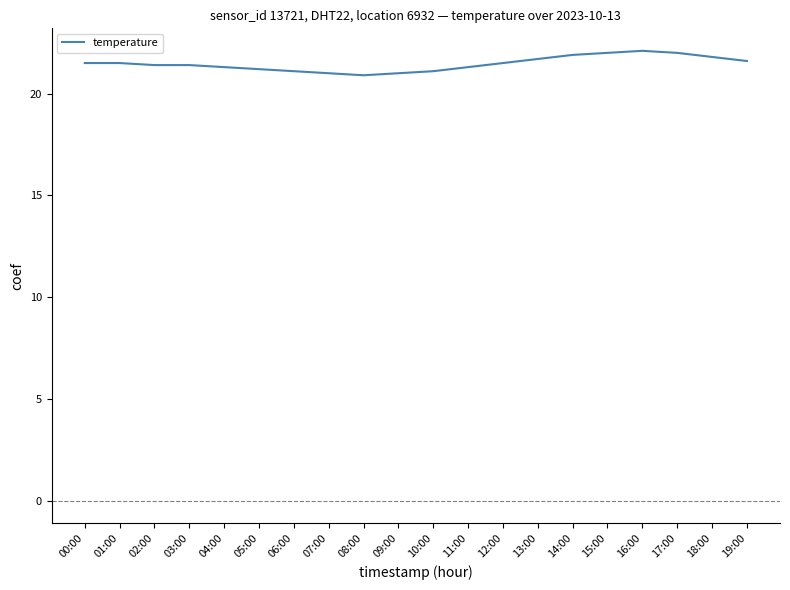

At which label does the data first exceed 21?

00:00